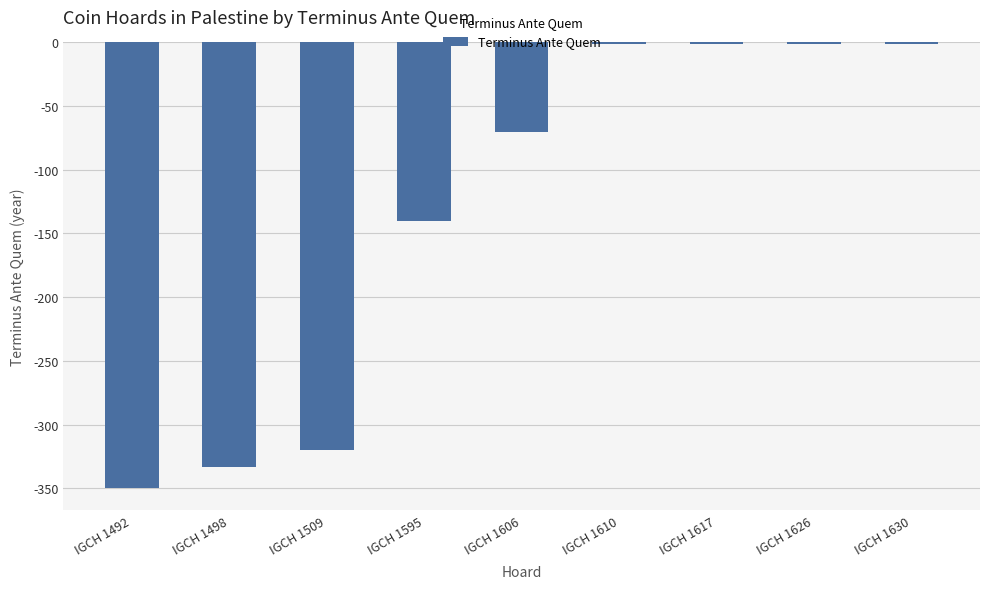

What is the change in value from IGCH 1595 to IGCH 1606?

+70